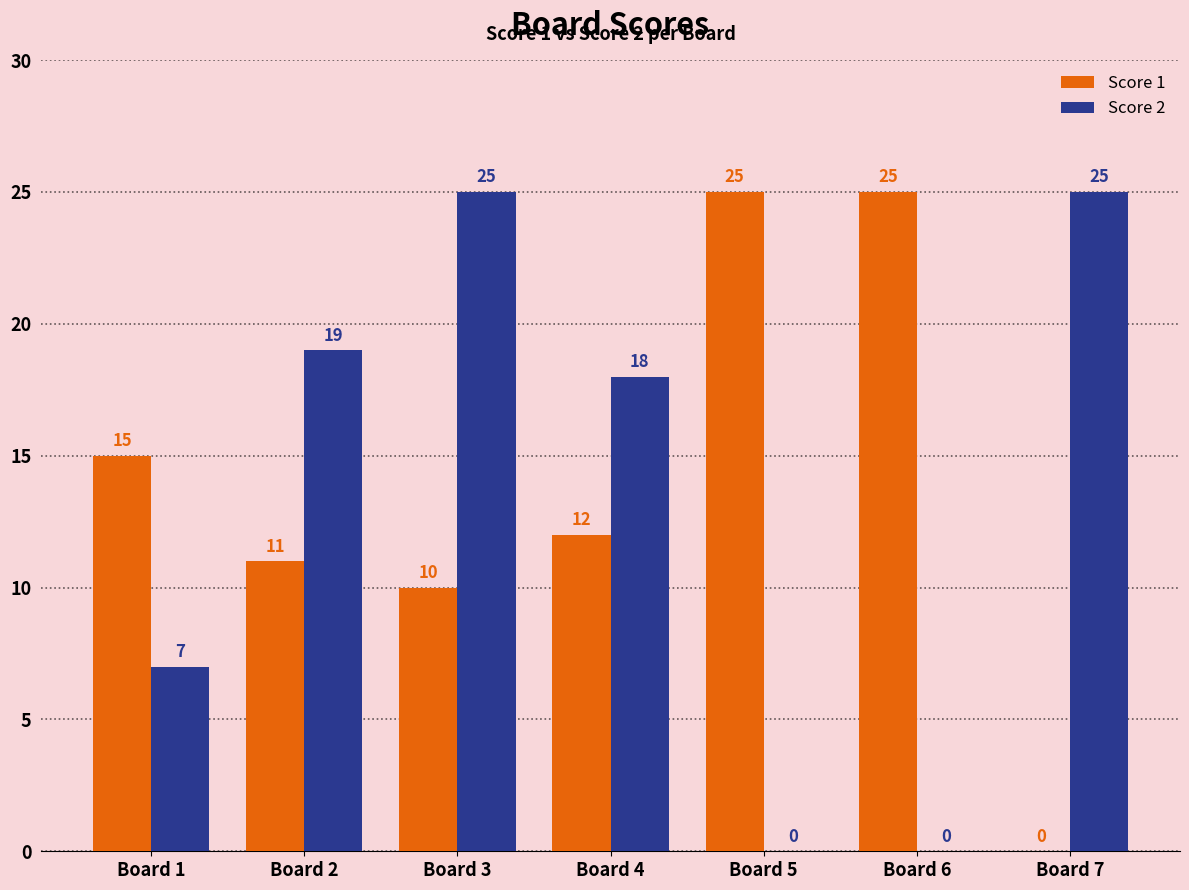

What is the sum of the Score 1 values at Board 3 and Board 6?

35